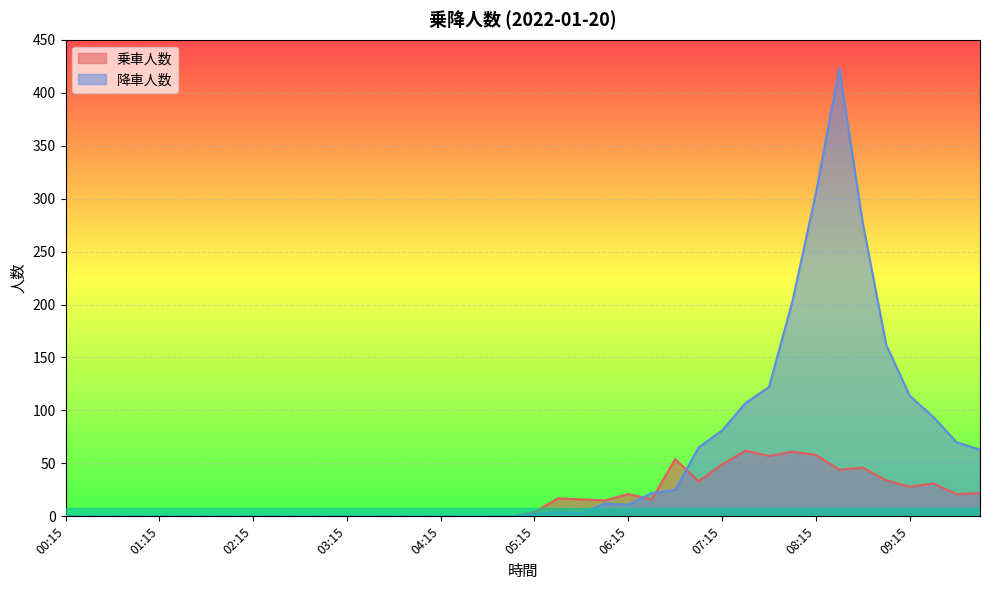

At which label does 乗車人数 first exceed 4?

05:30